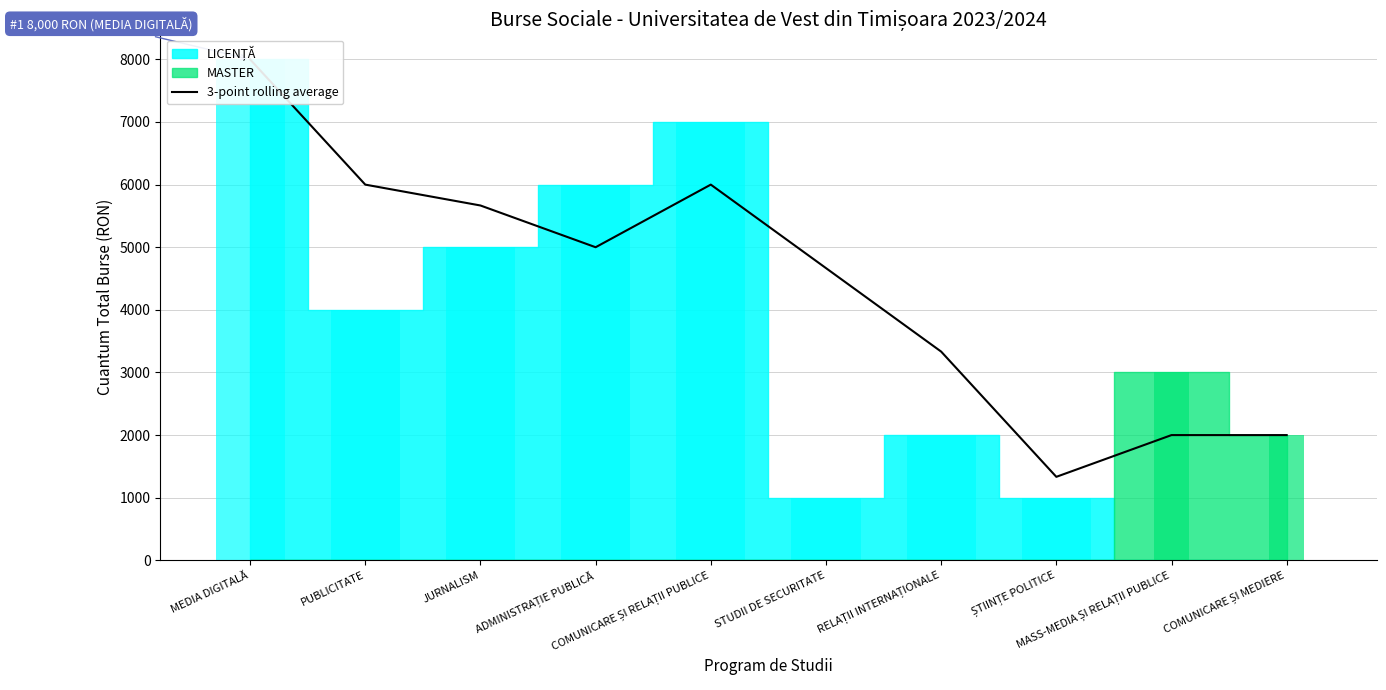

Is it true that the value at COMUNICARE ȘI RELAȚII PUBLICE is 2696.2?

False